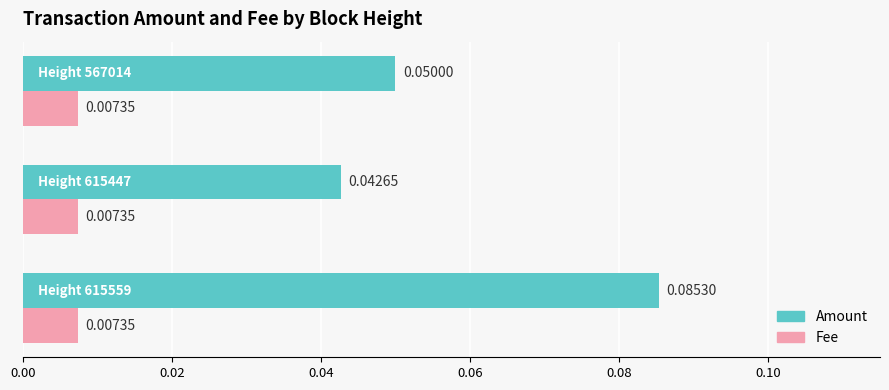

At how many categories does at least one series exceed 0?

3